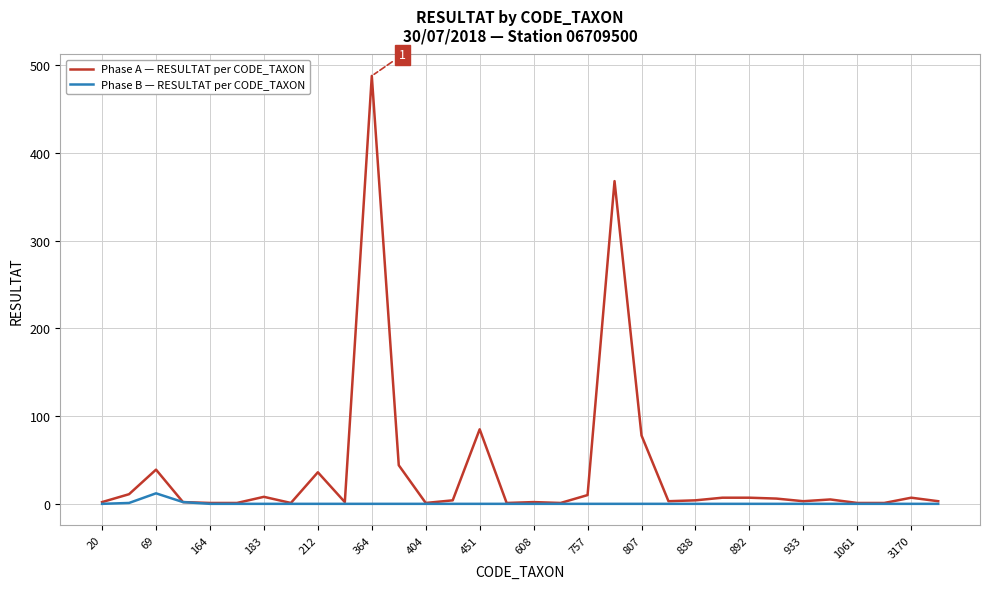

List the series in order of their overall mean, highest first.

Phase A — RESULTAT per CODE_TAXON, Phase B — RESULTAT per CODE_TAXON